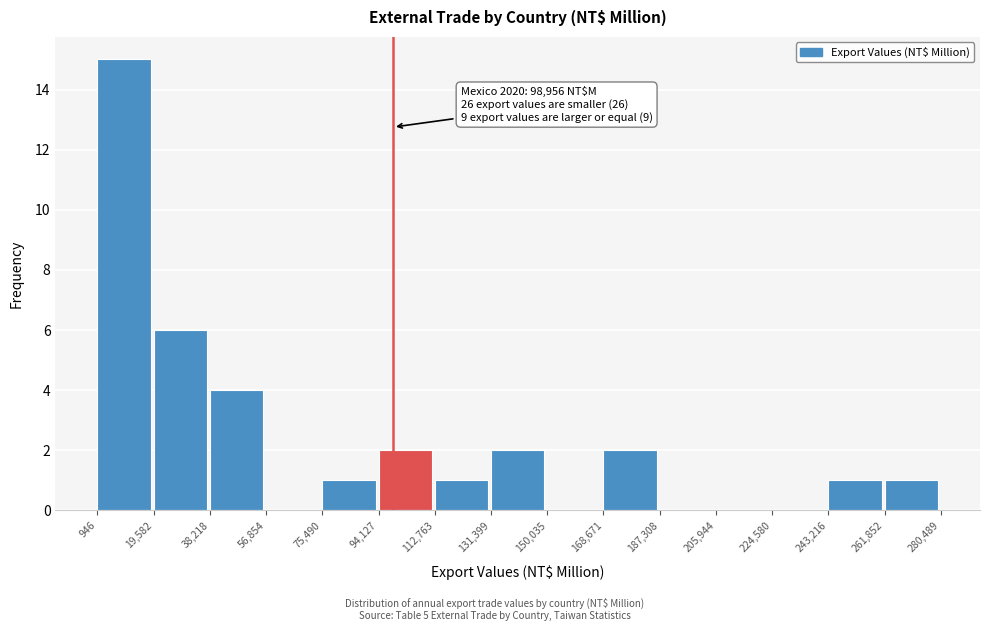

Over which range of the x-axis is the bar tallest?

946 to 19,582